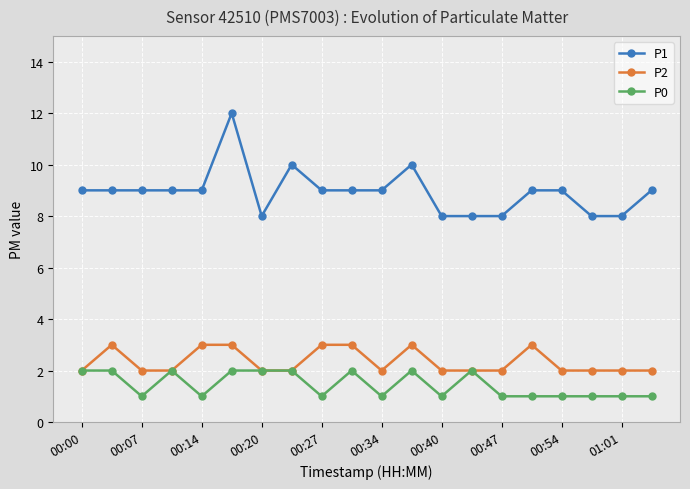

What is the value of the P0 point at the 7th from the left?

2